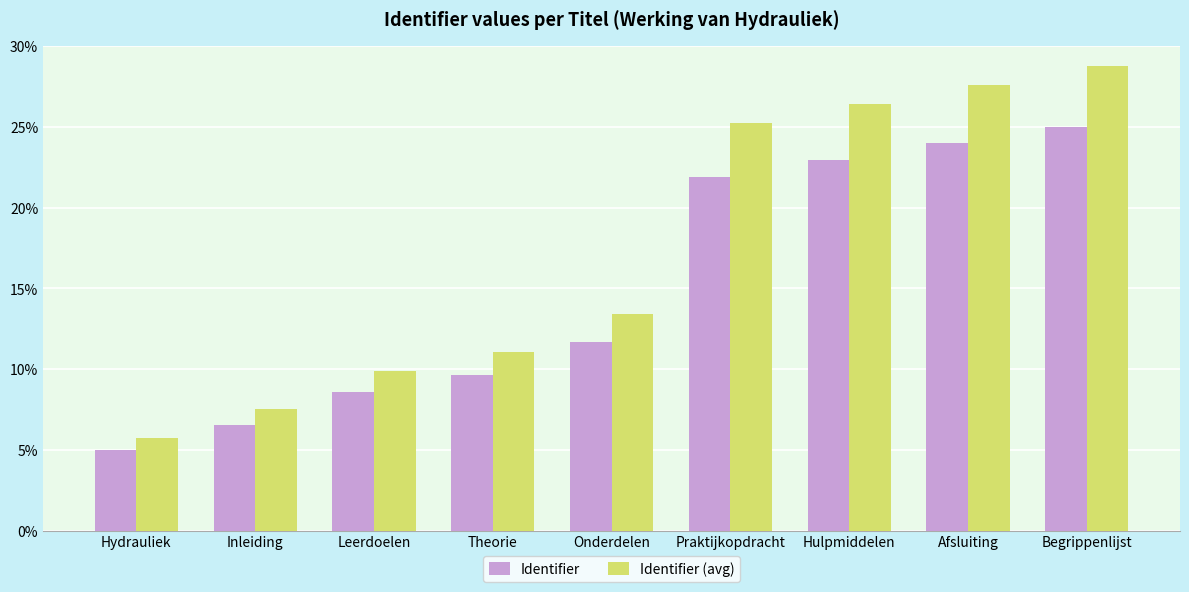

What is the value of the Identifier bar at the 6th from the left?

21.9